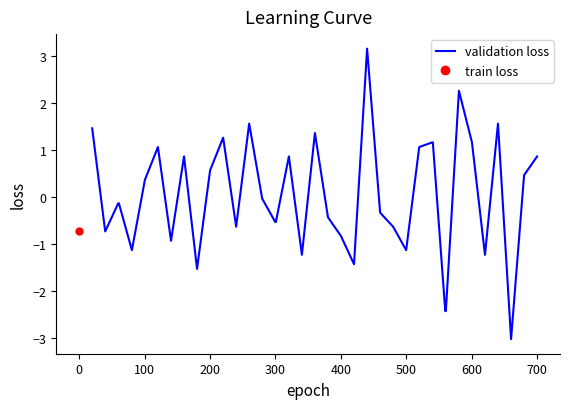

What is the highest value of the validation loss series?

3.2